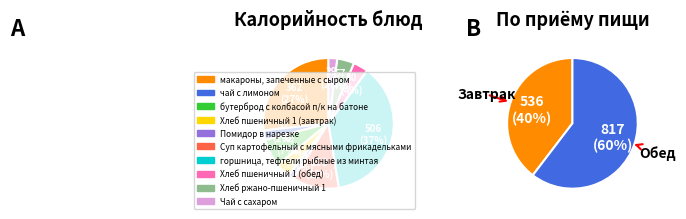

How many slices are in this pie chart?

10